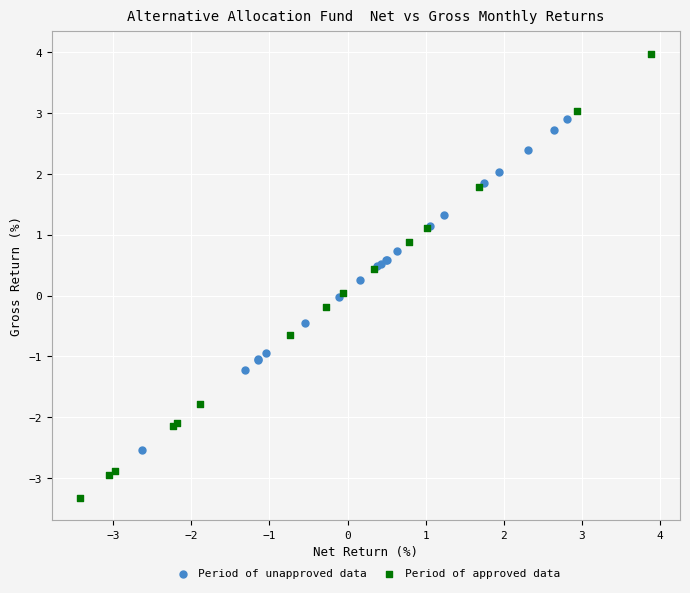

Which series reaches the minimum Y coordinate?

Period of approved data